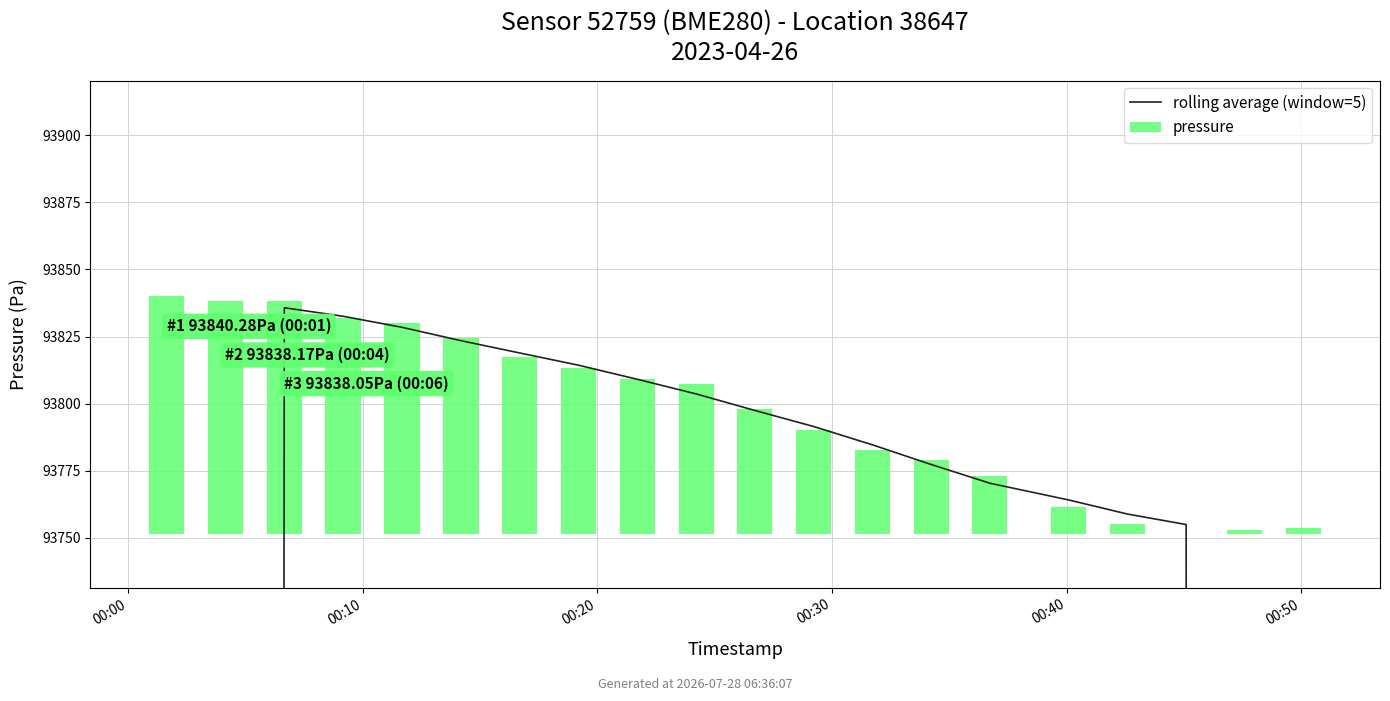

The rolling average (window=5) series shows 164697.9 at 12. True or false?

False